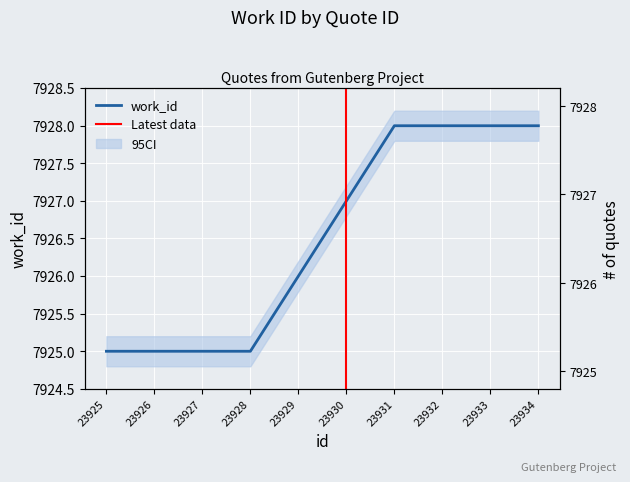

How many values are between 7925 and 7928?

10